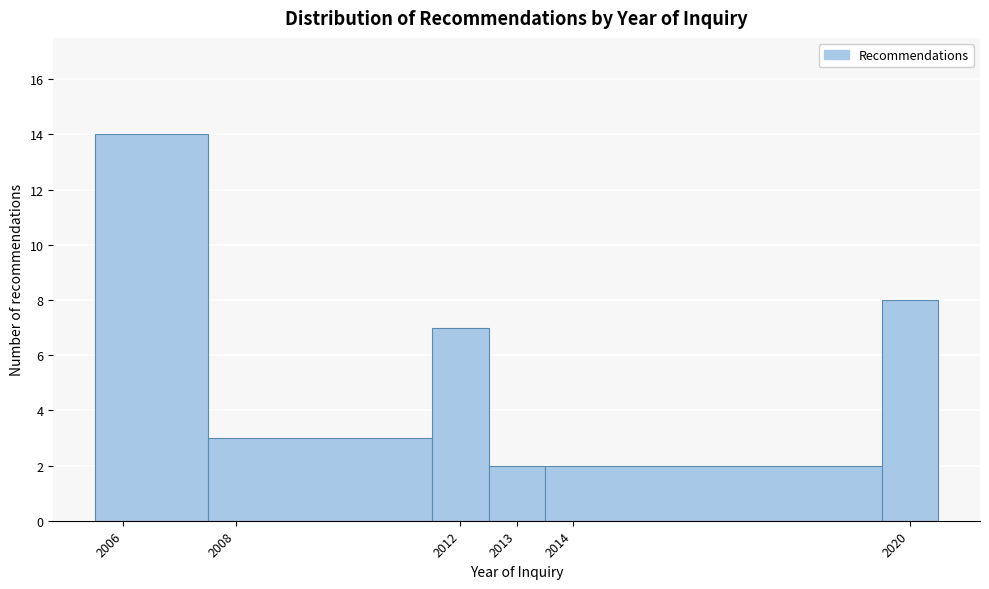

Reading left to right, transcribe this chart: for each bar, give the range it covers on the x-axis and its height. The values are not printed on the chart, so give them approximately, as read against the axis.

2005.5 to 2007.5: 14
2007.5 to 2011.5: 3
2011.5 to 2012.5: 7
2012.5 to 2013.5: 2
2013.5 to 2019.5: 2
2019.5 to 2020.5: 8